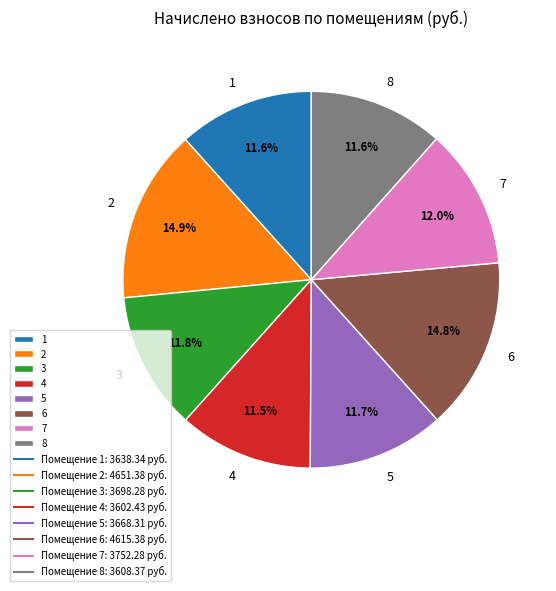

Between 4 and 2, which is larger?

2